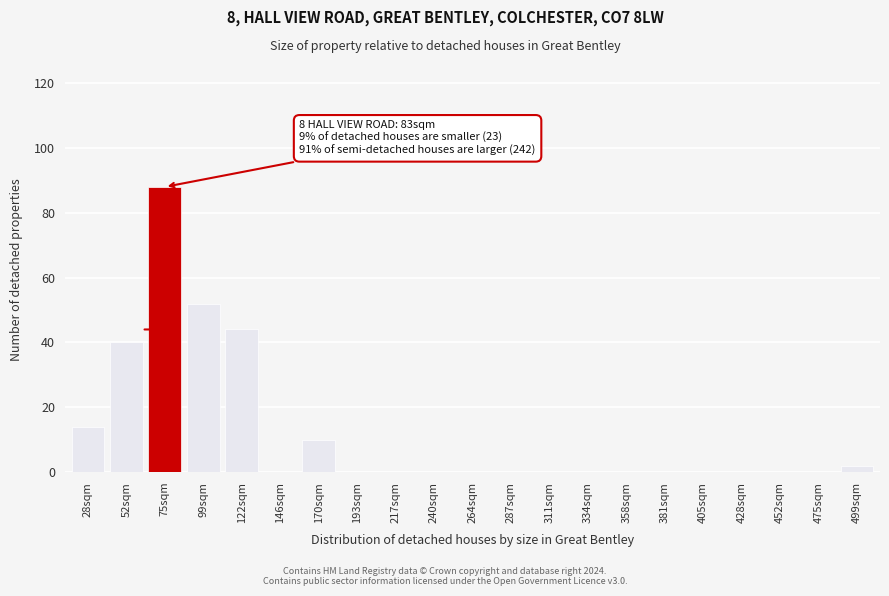

Reading left to right, list all the values displayed in this chart.

28sqm=14	52sqm=40	75sqm=88	99sqm=52	122sqm=44	146sqm=0	170sqm=10	193sqm=0	217sqm=0	240sqm=0	264sqm=0	287sqm=0	311sqm=0	334sqm=0	358sqm=0	381sqm=0	405sqm=0	428sqm=0	452sqm=0	475sqm=0	499sqm=2